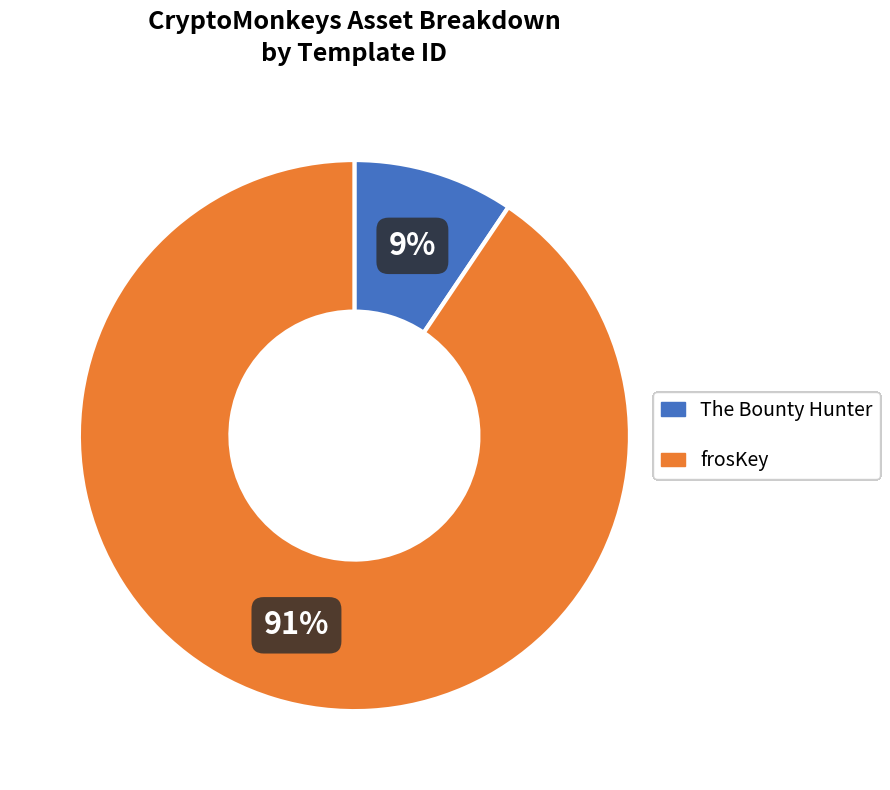

Do The Bounty Hunter and frosKey together represent more than half of the pie?

Yes